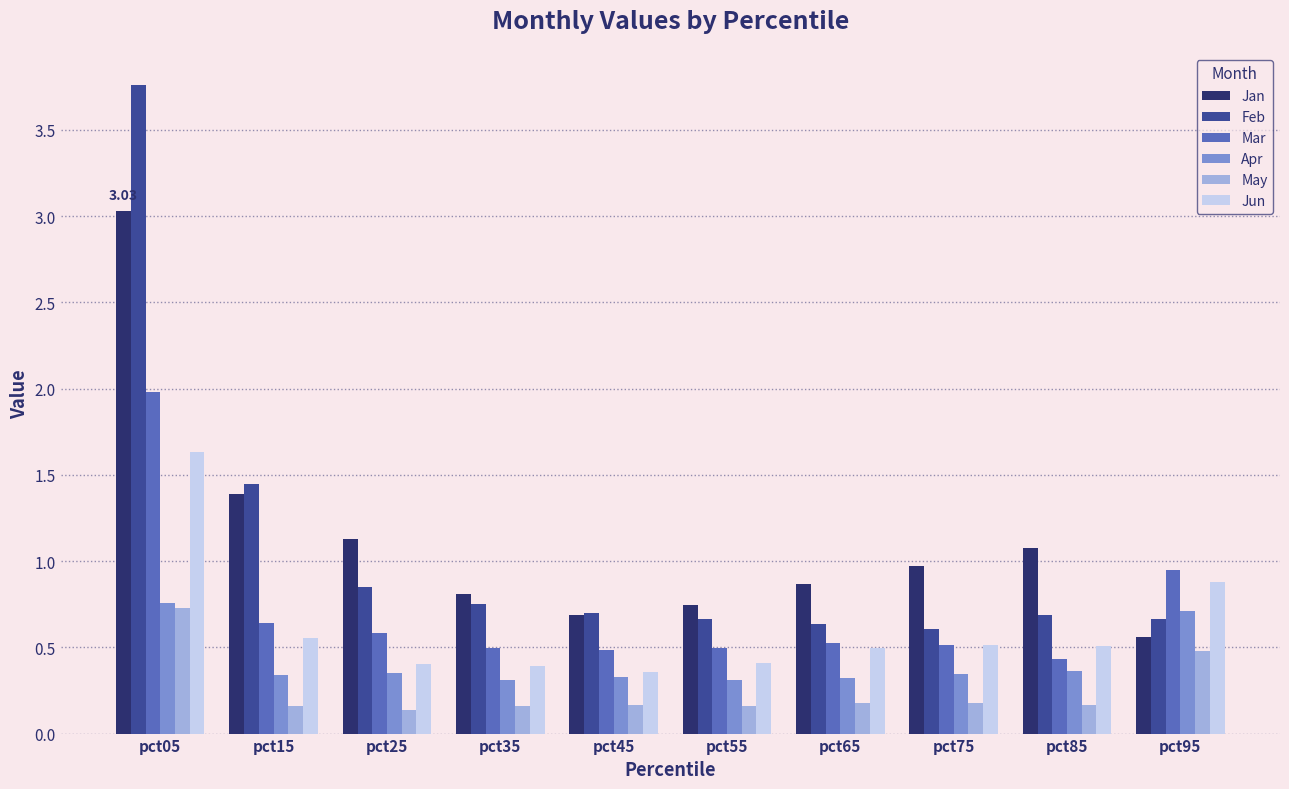

Is the value of Jun at pct85 greater than the value of Jan at pct55?

No